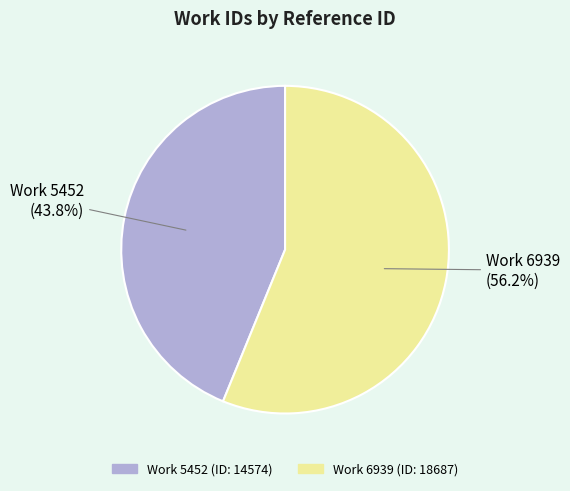

Is there any slice that represents more than half of the pie?

Yes